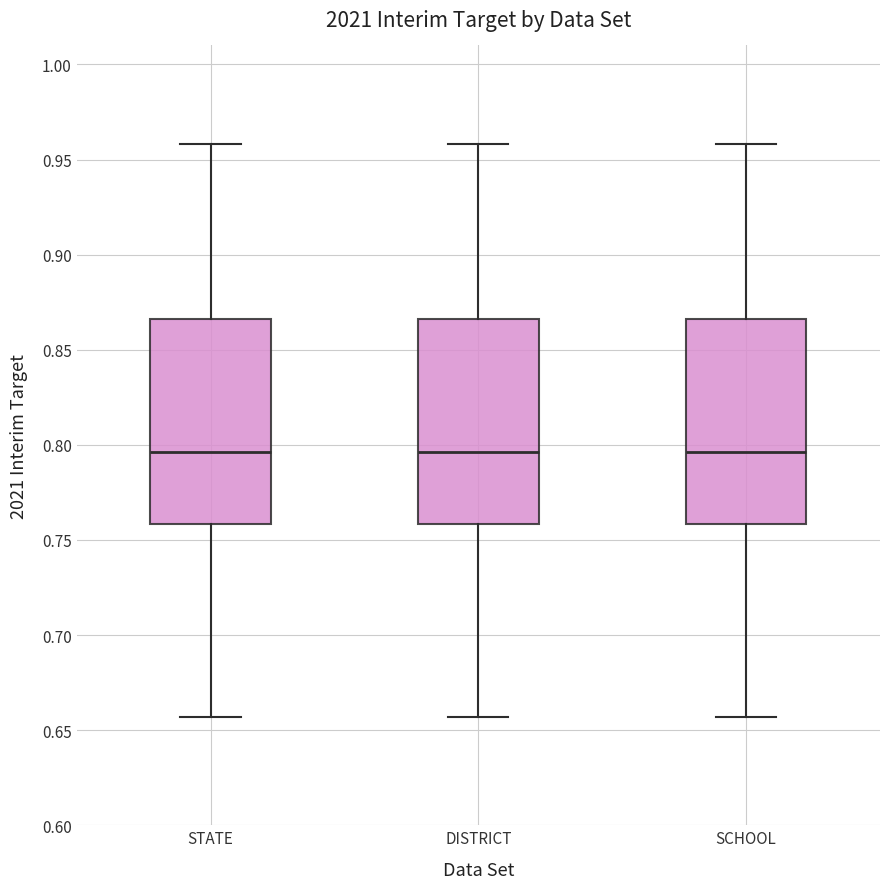

Reading left to right, read every box against the y-axis: the position of its median line, the range the box covers, and the ends of its whiskers. The values are not printed on the chart, so give them approximately, as read against the axis.

STATE: median 0.795, box 0.760 to 0.865, whiskers 0.655 to 0.960
DISTRICT: median 0.795, box 0.760 to 0.865, whiskers 0.655 to 0.960
SCHOOL: median 0.795, box 0.760 to 0.865, whiskers 0.655 to 0.960